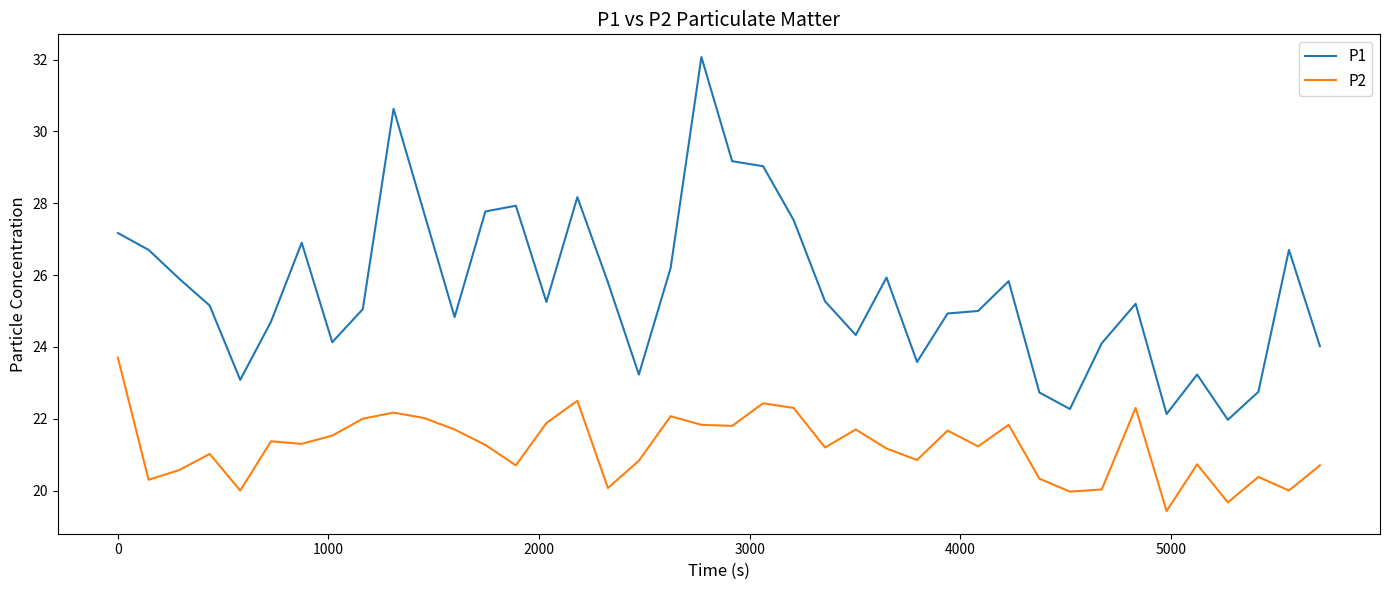

In P2, how many points are higher than both neighbors (excluding endpoints)?

12